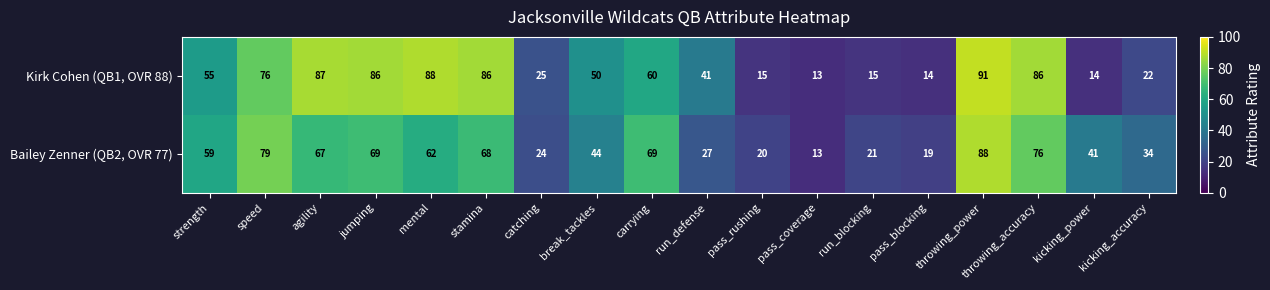

Rank the series by their maximum value, from highest to lowest.

Kirk Cohen (QB1, OVR 88), Bailey Zenner (QB2, OVR 77)